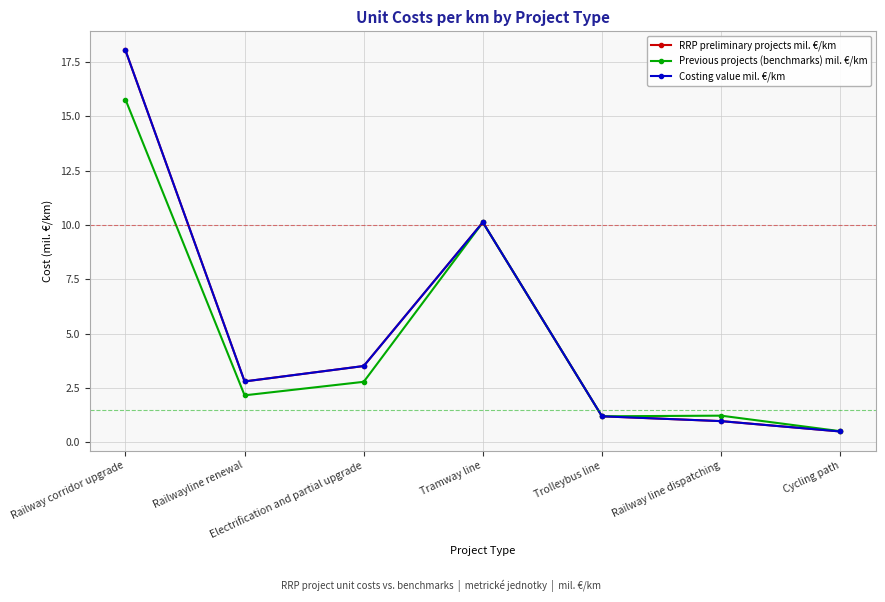

Reading left to right, transcribe all the data shown in this chart.

RRP preliminary projects mil. €/km: Railway corridor upgrade=18.0	Railwayline renewal=2.8	Electrification and partial upgrade=3.5	Tramway line=10.1	Trolleybus line=1.2	Railway line dispatching=1.0	Cycling path=0.5
Previous projects (benchmarks) mil. €/km: Railway corridor upgrade=15.8	Railwayline renewal=2.2	Electrification and partial upgrade=2.8	Tramway line=10.1	Trolleybus line=1.2	Railway line dispatching=1.2	Cycling path=0.5
Costing value mil. €/km: Railway corridor upgrade=18.0	Railwayline renewal=2.8	Electrification and partial upgrade=3.5	Tramway line=10.1	Trolleybus line=1.2	Railway line dispatching=1.0	Cycling path=0.5